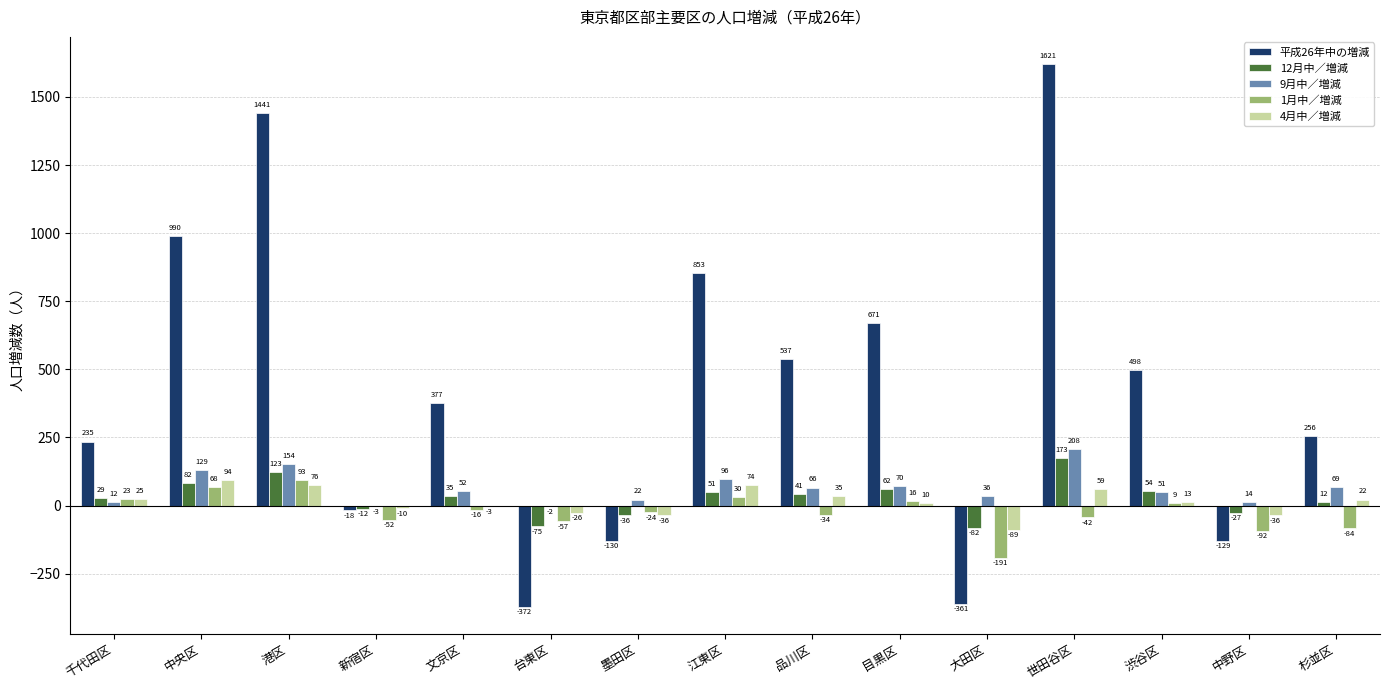

What are all the series names shown in the legend?

平成26年中の増減, 12月中／増減, 9月中／増減, 1月中／増減, 4月中／増減